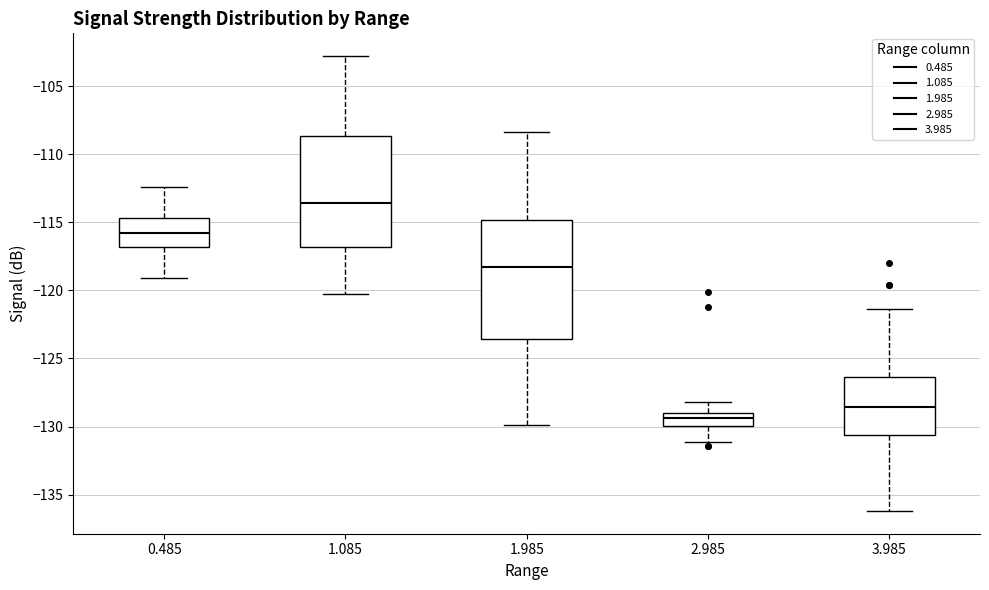

Reading left to right, transcribe this box plot: for each box, give where its median line is, the range the box spans, and where its two whiskers end, as read against the y-axis. The values are not printed on the chart, so give them approximately, as read against the axis.

0.485: median -116.0, box -117.0 to -114.5, whiskers -119.0 to -112.5
1.085: median -113.5, box -117.0 to -108.5, whiskers -120.5 to -103.0
1.985: median -118.5, box -123.5 to -115.0, whiskers -130.0 to -108.5
2.985: median -129.5, box -130.0 to -129.0, whiskers -131.0 to -128.0
3.985: median -128.5, box -130.5 to -126.5, whiskers -136.0 to -121.5